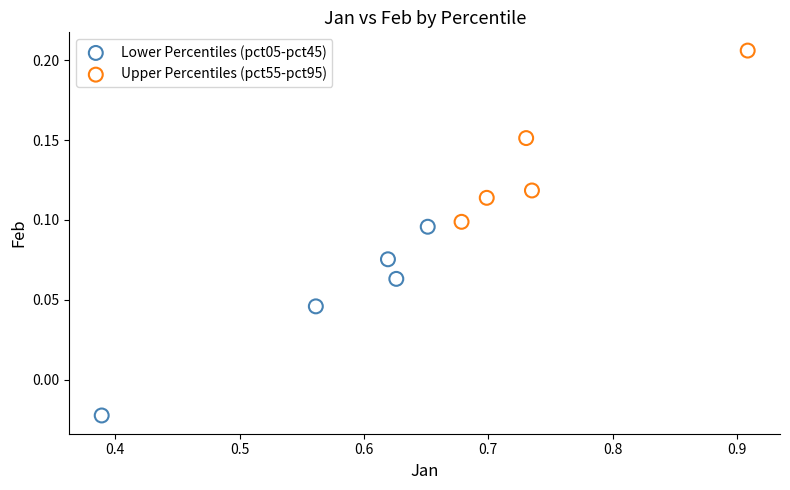

What are all the series names shown in the legend?

Lower Percentiles (pct05-pct45), Upper Percentiles (pct55-pct95)